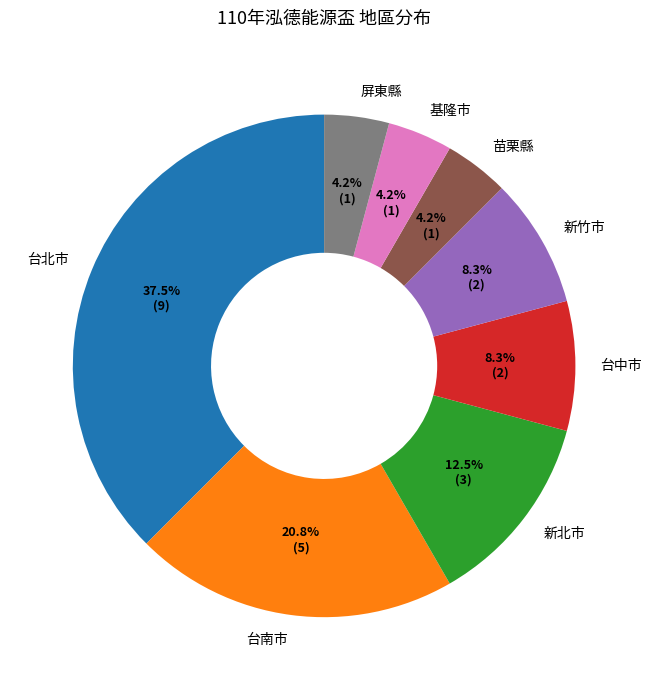

To the nearest percent, what is the combined percentage of 台南市 and 台中市?

29%